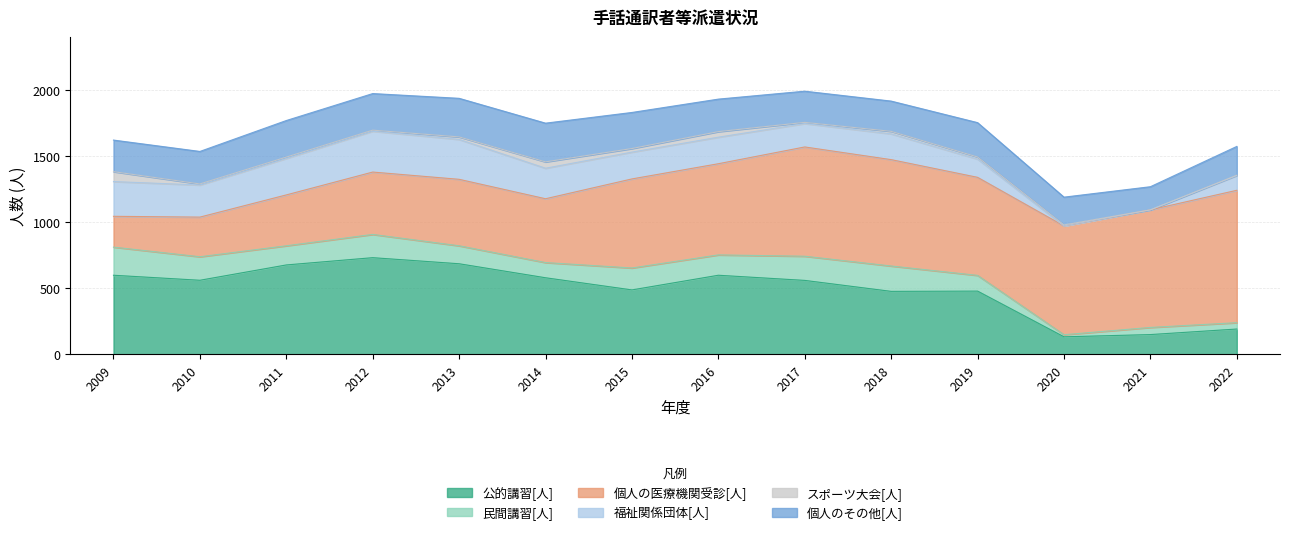

What is the greatest value displayed?

1002